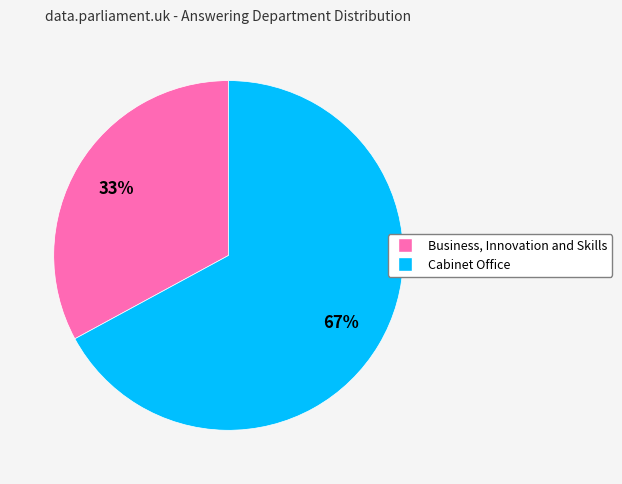

Approximately how many times larger is the value at Cabinet Office compared to Business, Innovation and Skills?

2.0